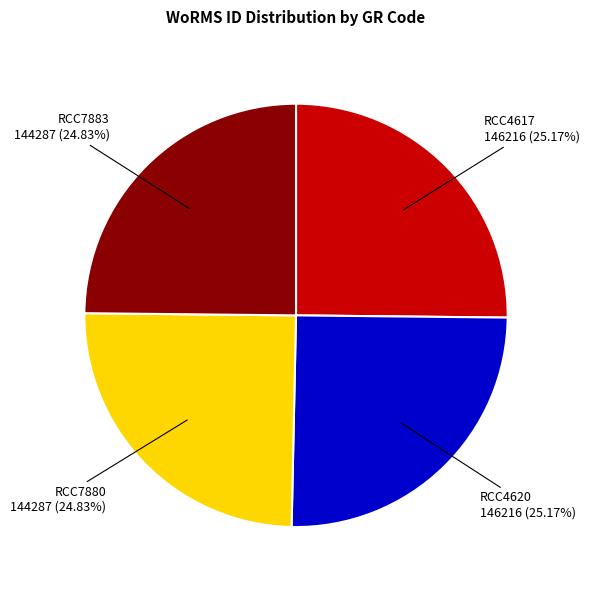

True or false: RCC4617 accounts for 25% of the total.

True